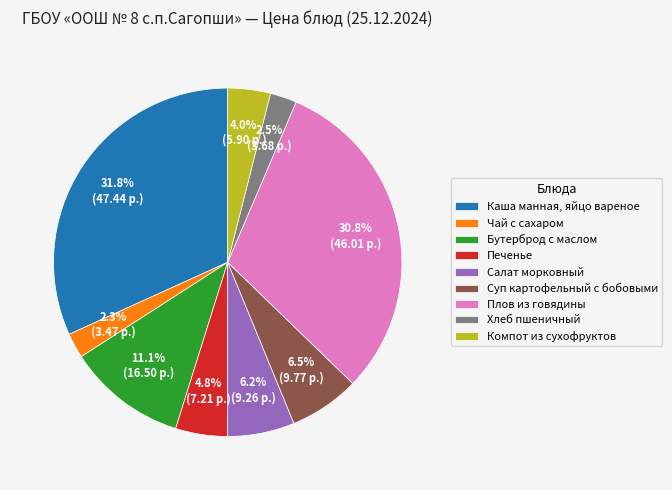

To the nearest percent, what percentage of the pie is Печенье?

5%